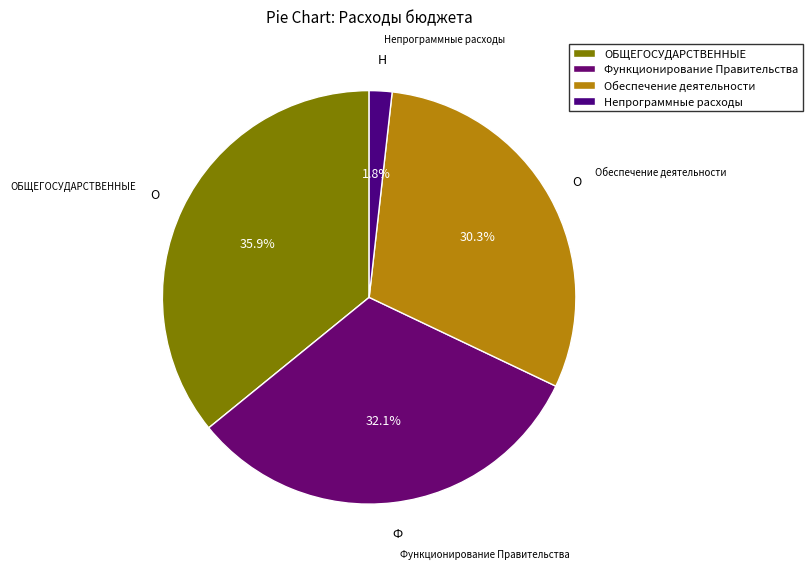

How much of the chart is everything except Непрограммные расходы?

98.2%